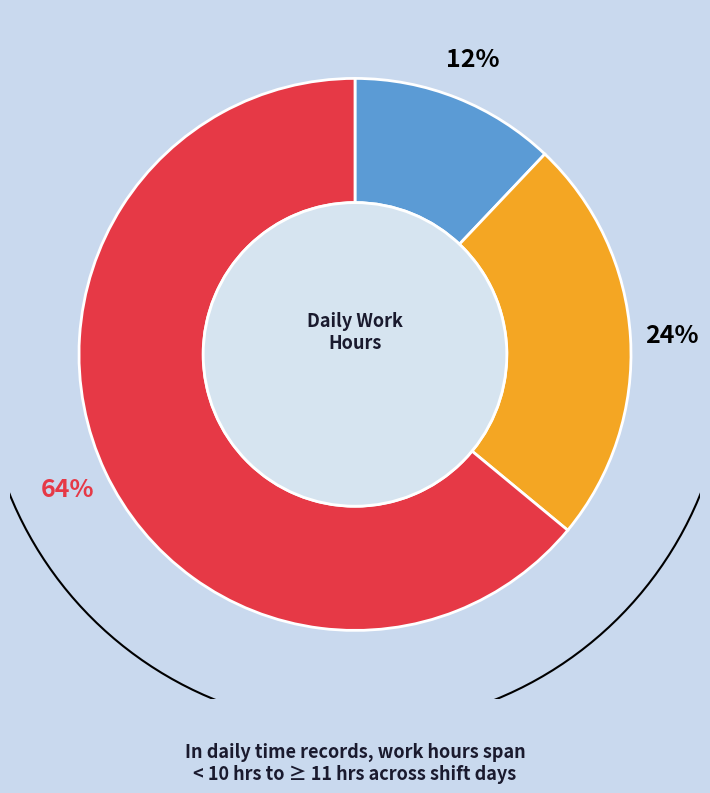

Is it true that 8-Wed is 1% of the pie?

False